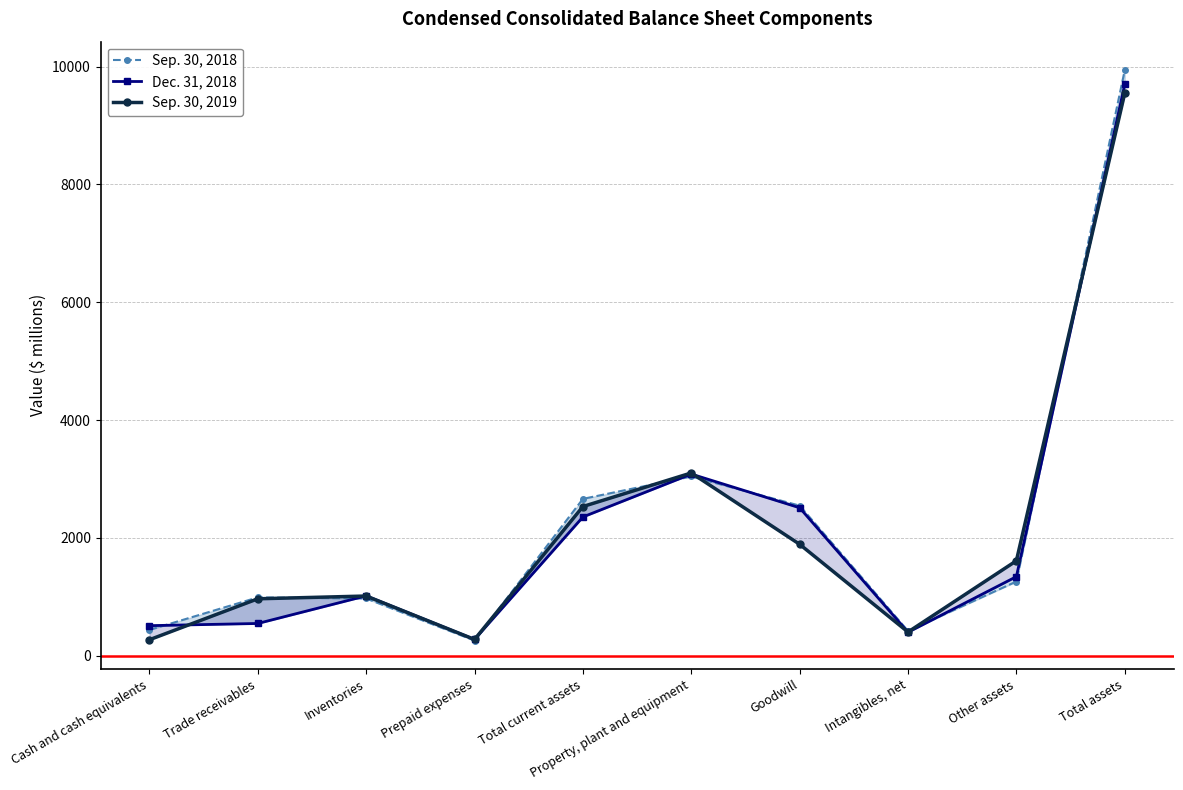

Reading right to left, extract all data points from this chart.

Sep. 30, 2018: 9940	1261	422	2549	3044	2664	259	973	992	440
Dec. 31, 2018: 9699	1344	400	2513	3085	2357	278	1018	549	512
Sep. 30, 2019: 9548	1613	404	1893	3104	2534	278	1015	968	273